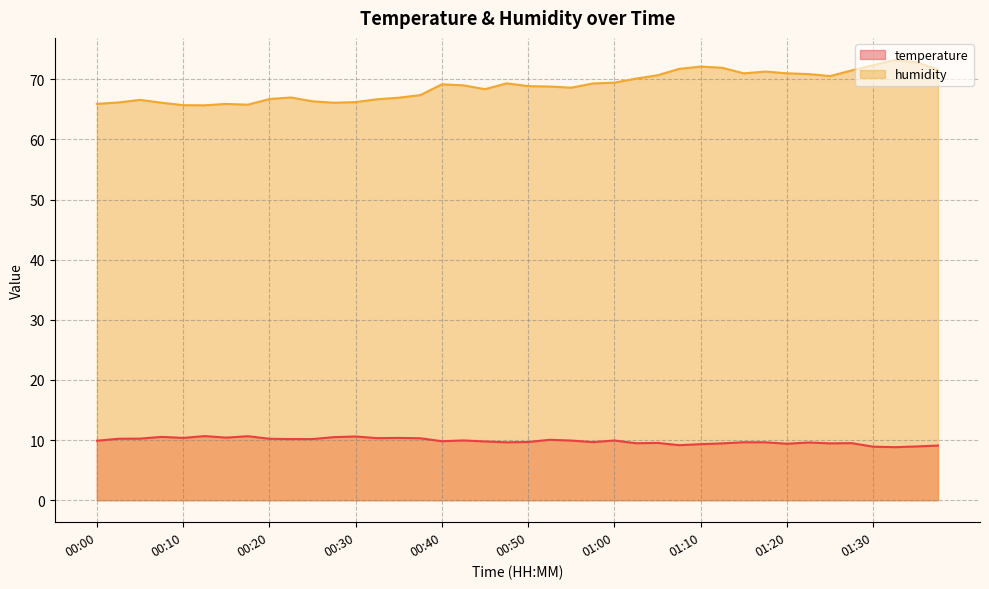

Which series has the largest range (max minus min)?

humidity